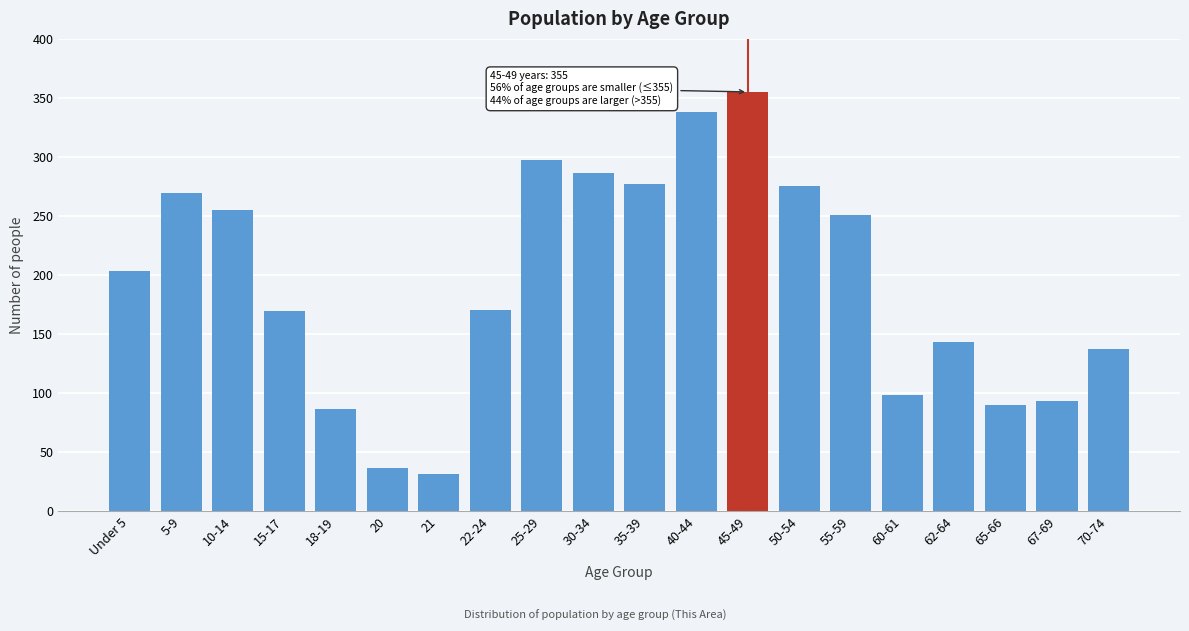

The value at 5-9 is 269. True or false?

True